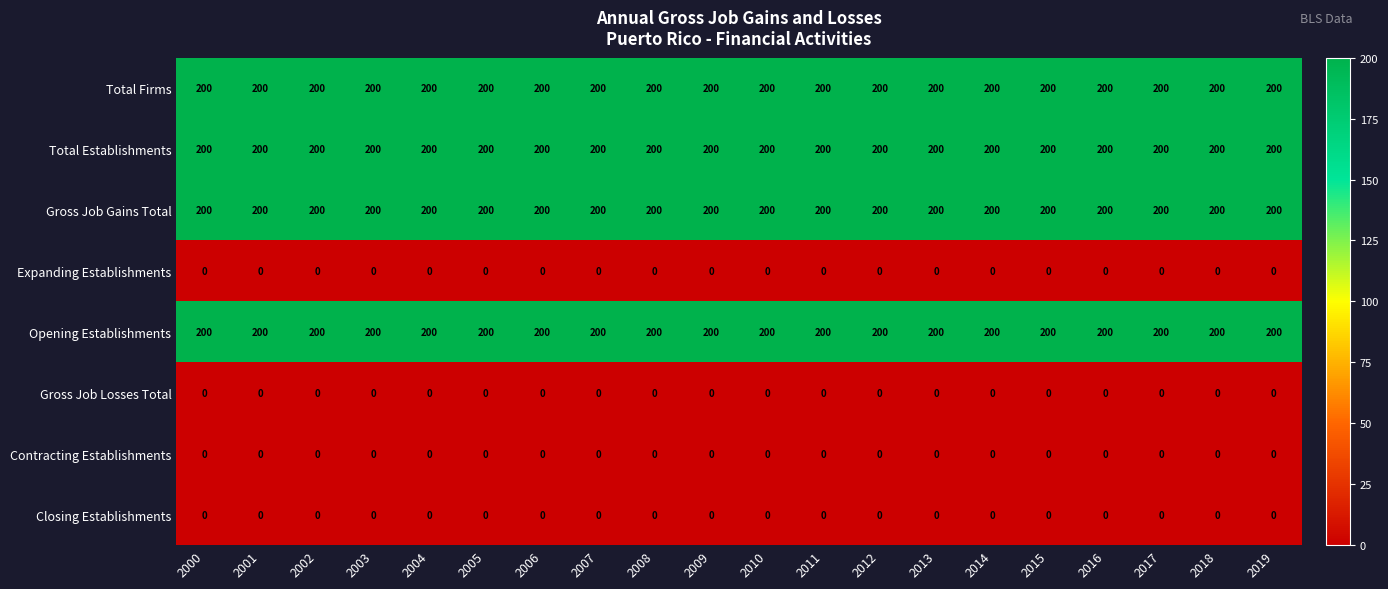

The Opening Establishments series shows 341 at 2008. True or false?

False